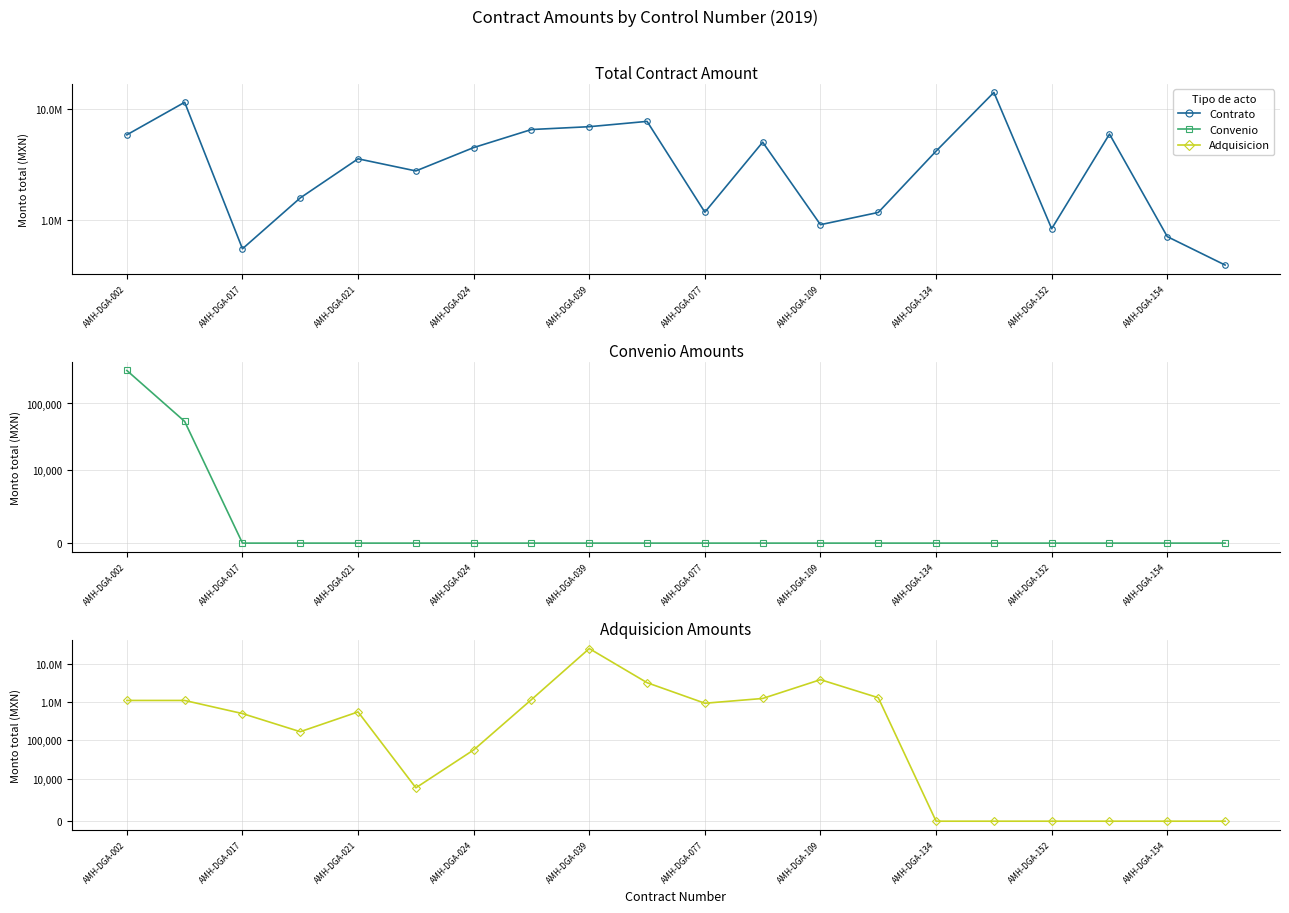

The value of Contrato at AMH-DGA-109 is 448035.7. True or false?

False